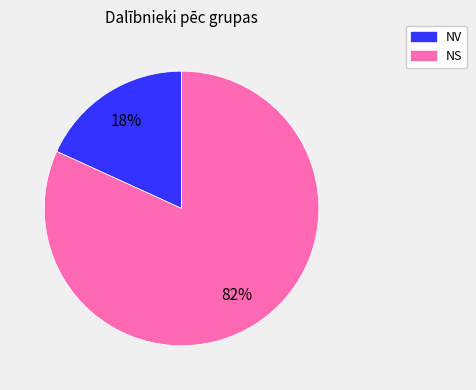

The NS slice represents 82% of the pie. True or false?

True